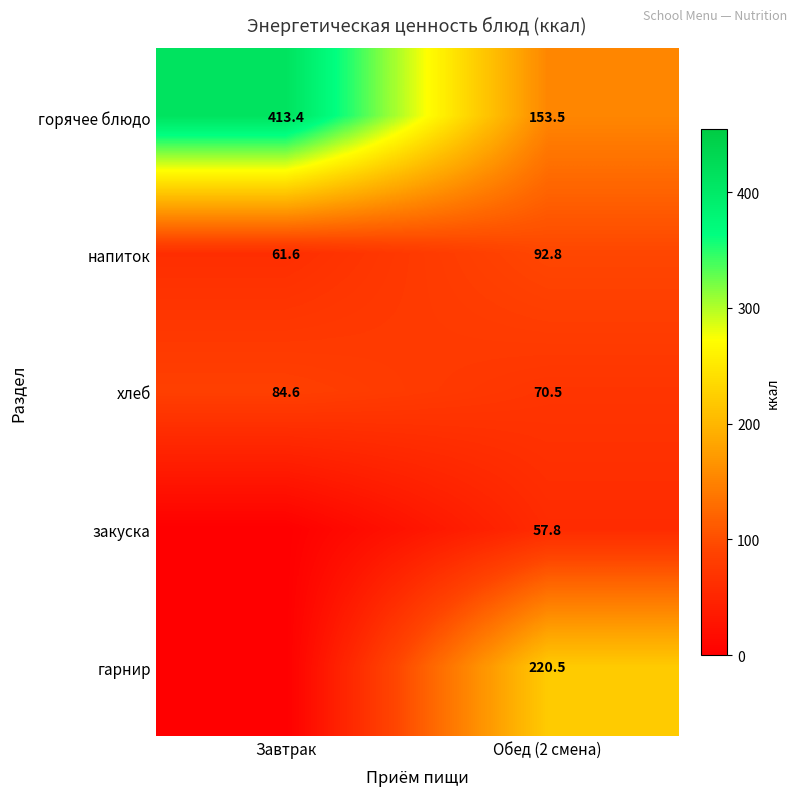

Which category has the highest value across all series?

Завтрак